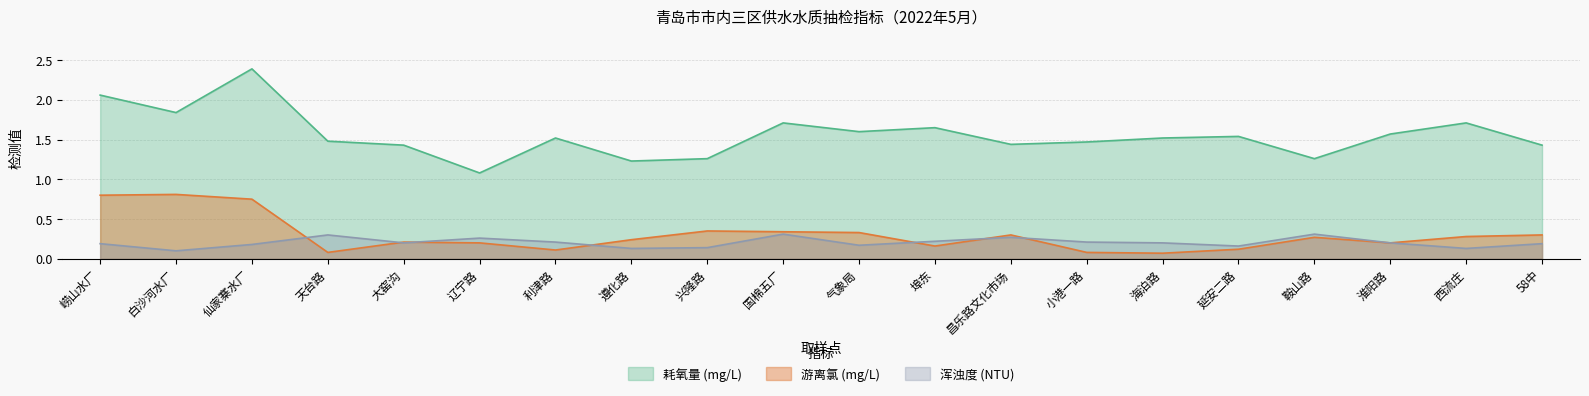

The 耗氧量 (mg/L) series shows 1.4 at 昌乐路文化市场. True or false?

True